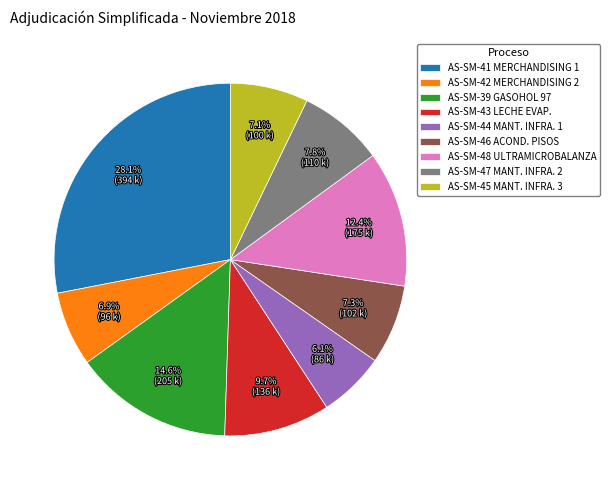

How many slices are in this pie chart?

9